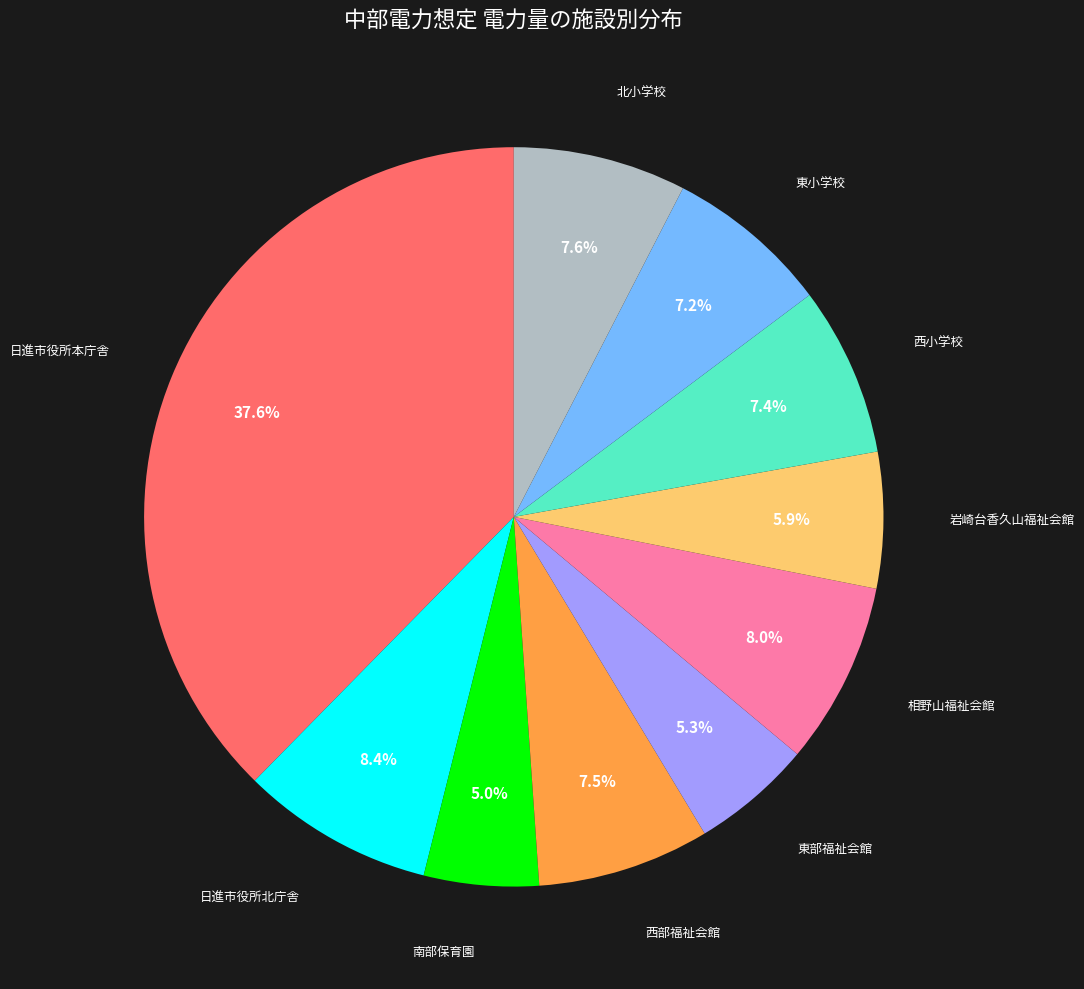

To the nearest percent, what is the average slice percentage?

10%